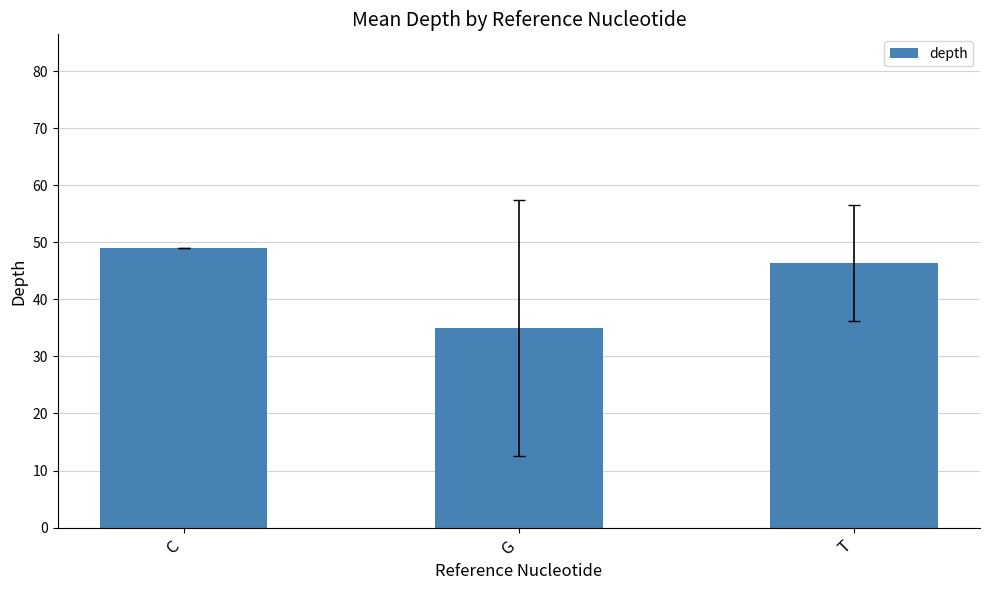

What is the difference between the values at T and C?

2.7